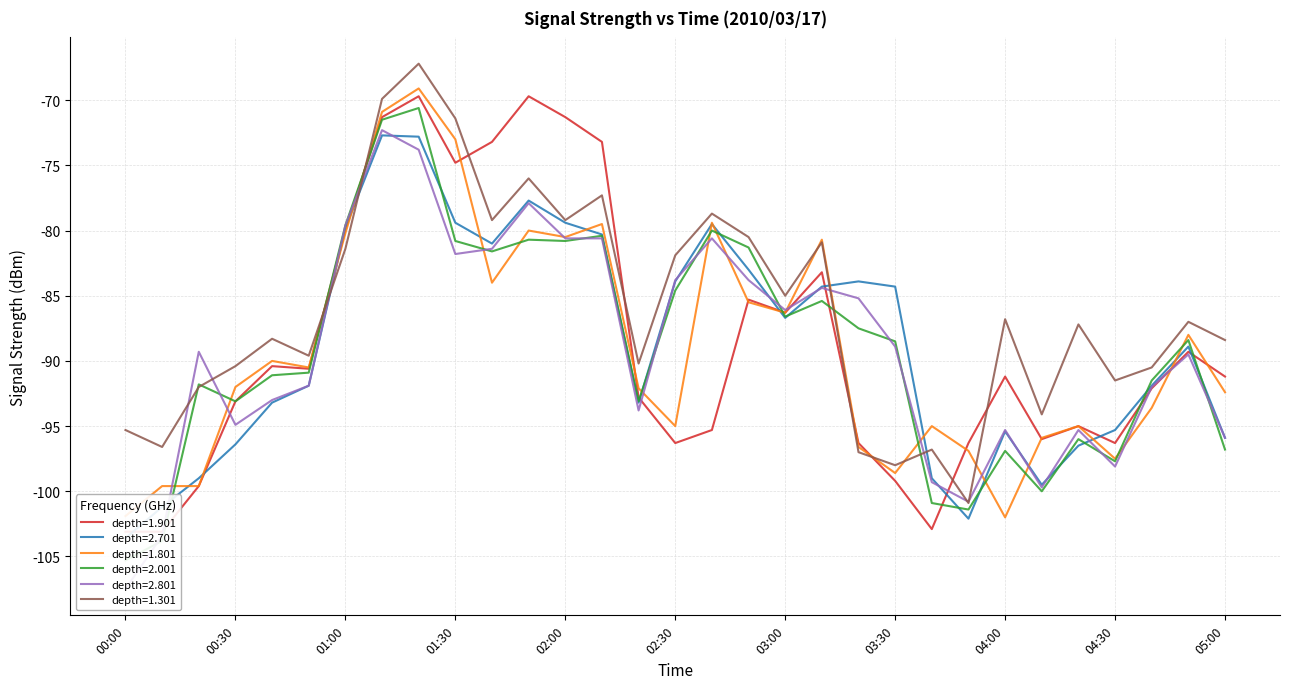

What is the value of the 1.301 point at the 8th from the left?

-69.9